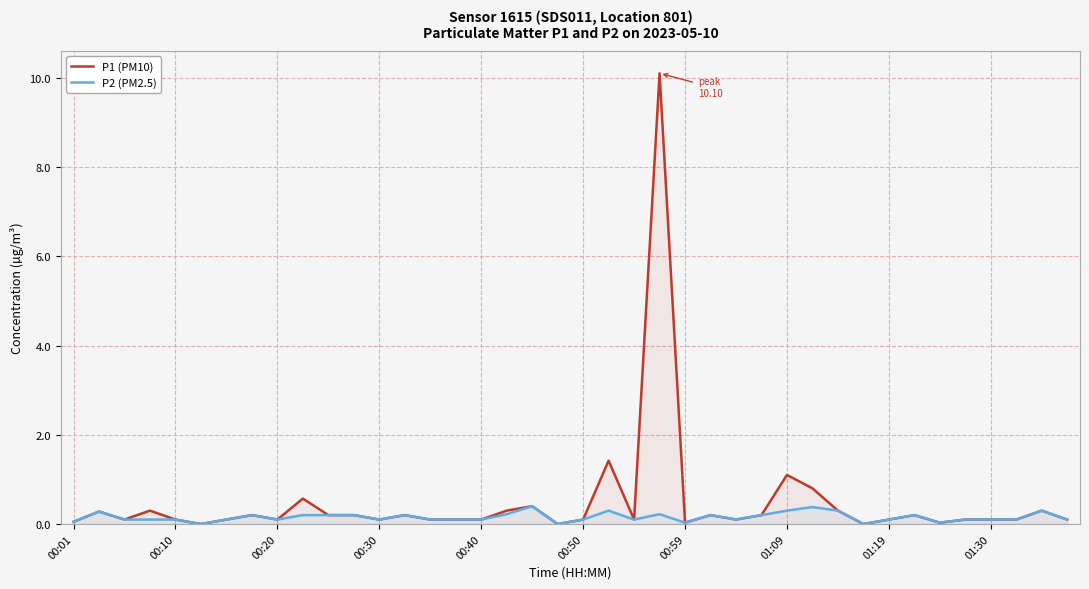

The value of P2 (PM2.5) at 39 is 0.1. True or false?

True